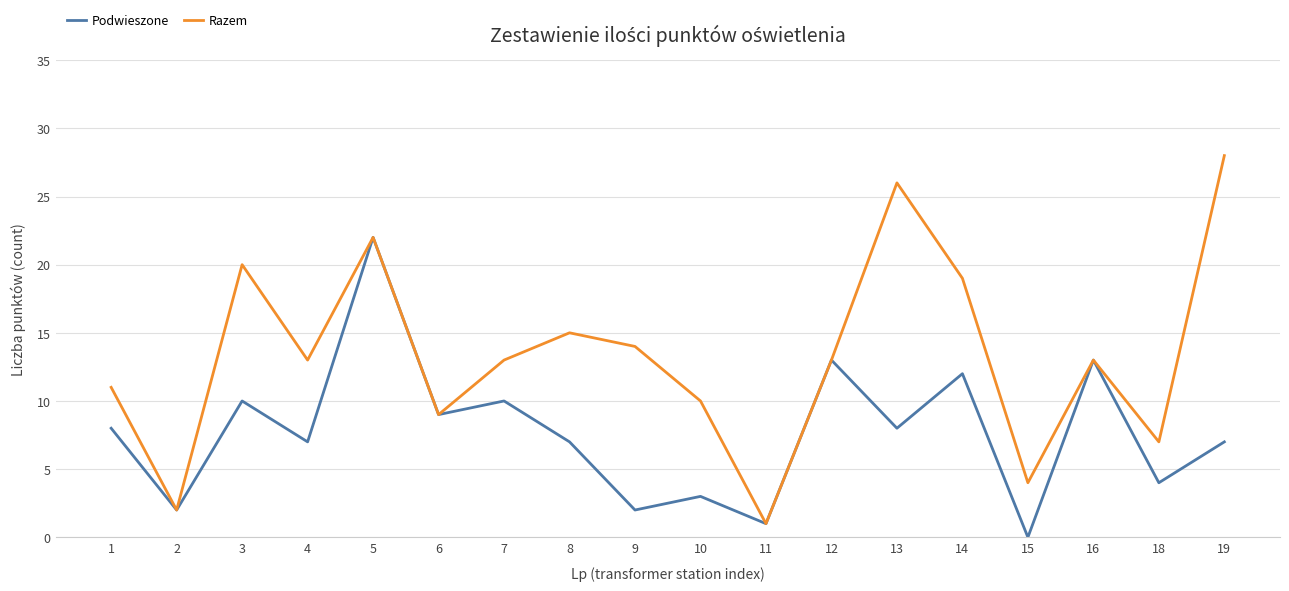

How many values in the Podwieszone series are below 8?

9